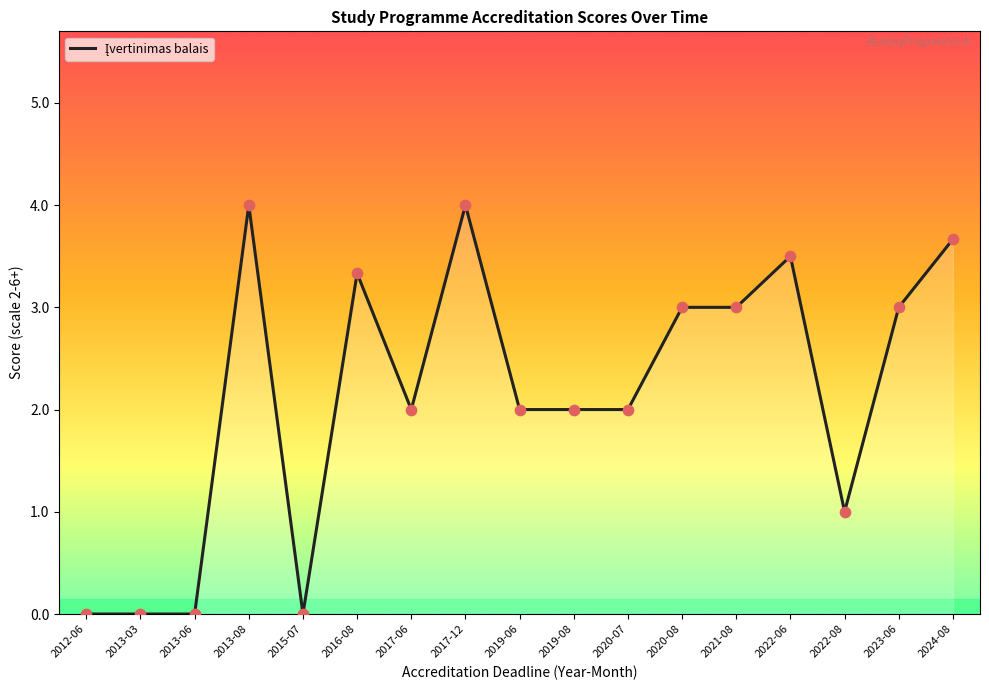

What is the change in value from 2017-12 to 2022-06?

-0.5